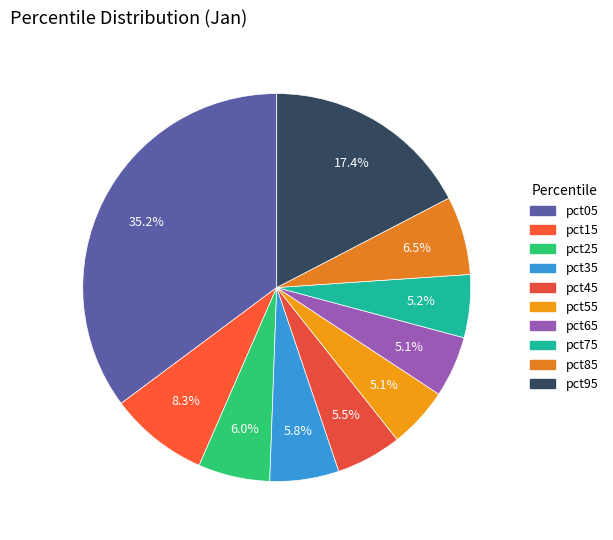

What percentage do pct55 and pct45 together represent?

10.6%